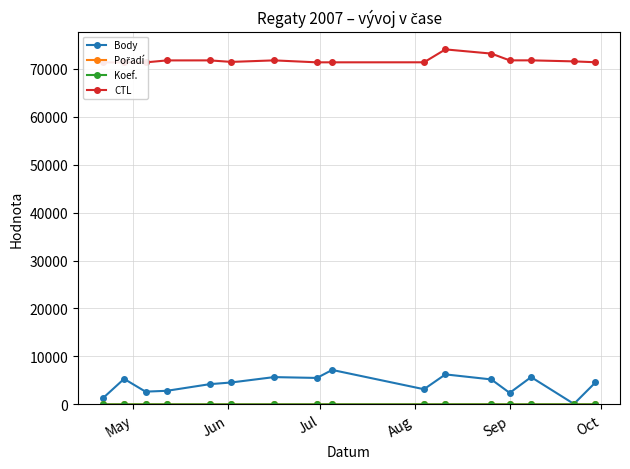

Reading left to right, extract all data points from this chart.

Body: 1248	5326	2661	2838	4221	4570	5693	5519	7187	3166	6258	5209	2400	5693	101	4570
Pořadí: 3	1	6	1	1	1	1	1	2	1	4	27	1	1	16	1
Koef.: 2	4	4	3	4	4	4	4	6	3	6	10	3	4	1	4
CTL: 71301	71302	71303	71716	71720	71405	71722	71315	71317	71322	74012	73137	71725	71728	71513	71334